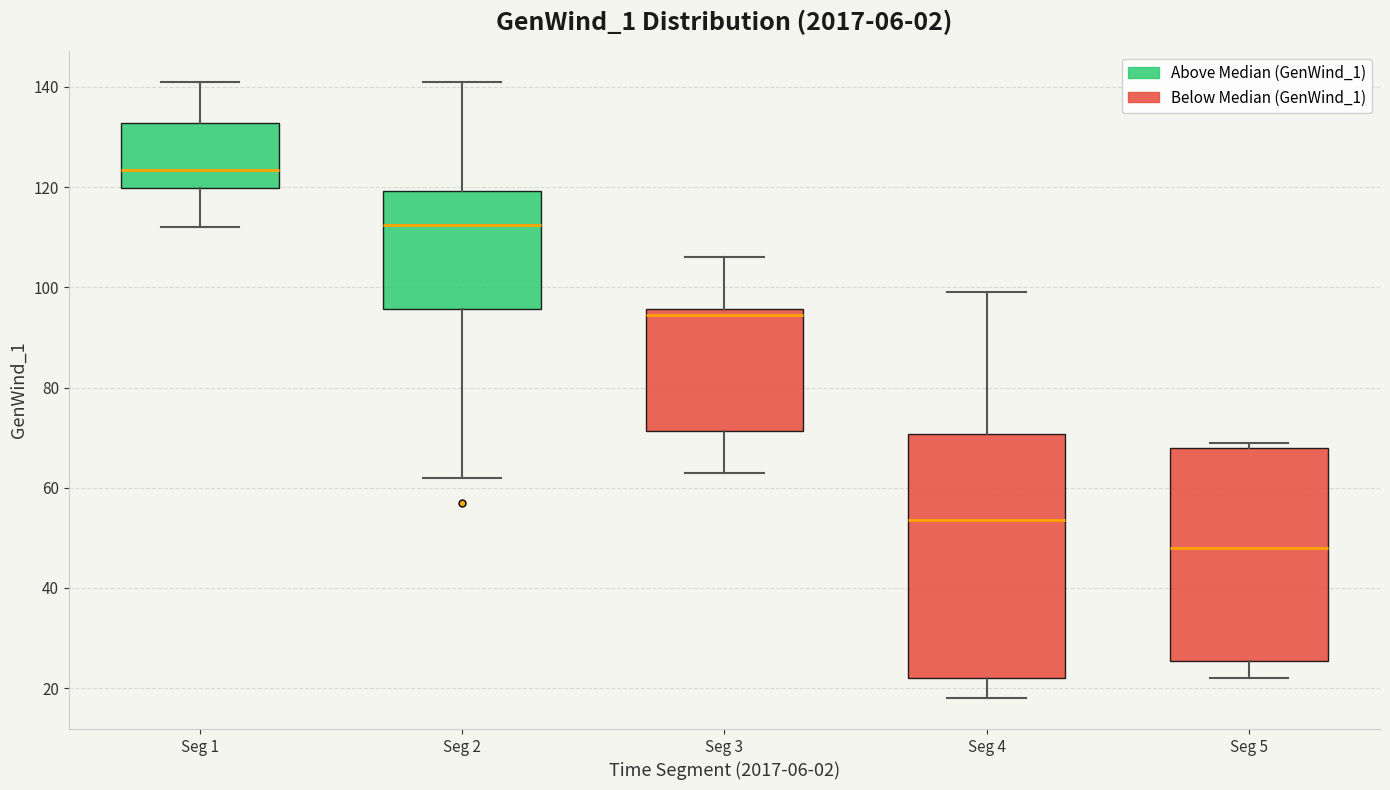

Where does the upper whisker of the box for Seg 1 end on the y-axis? The values are not printed on the chart, so give them approximately, as read against the axis.

142